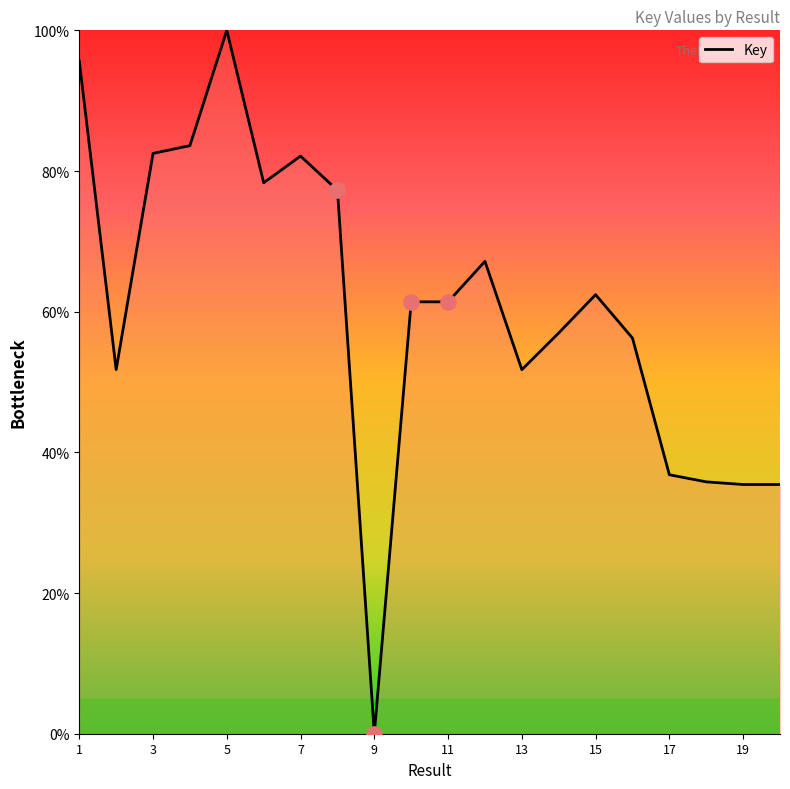

What is the greatest value displayed?

100.0